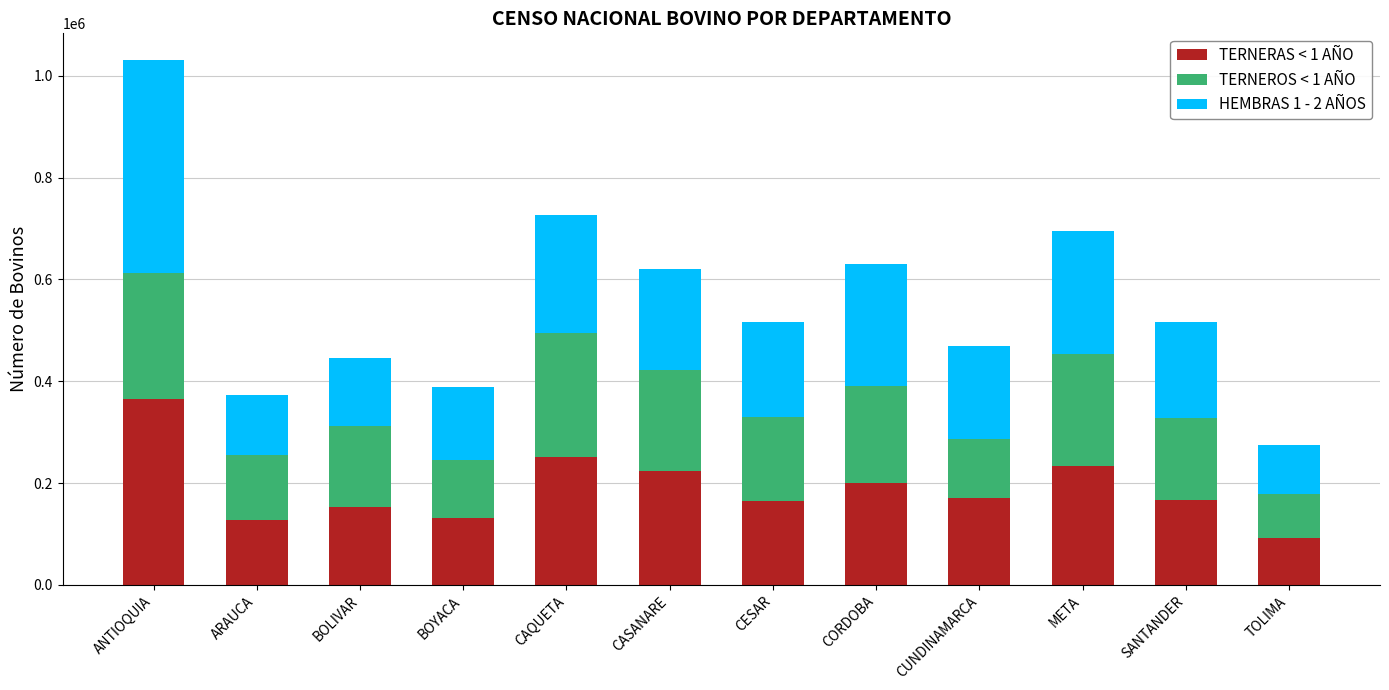

At which label does TERNERAS < 1 AÑO reach its minimum?

TOLIMA